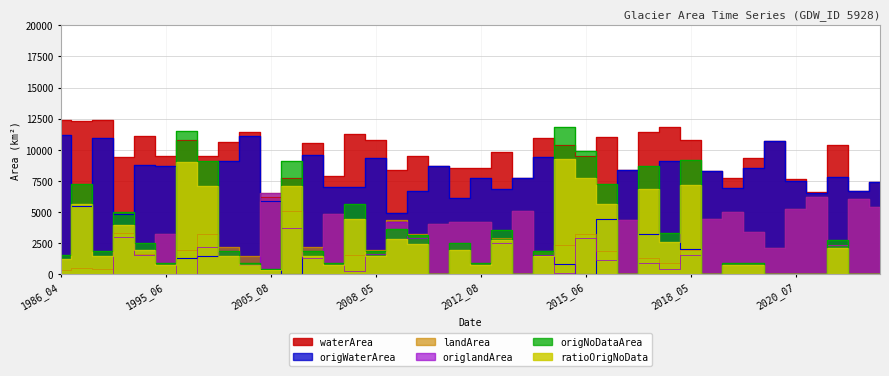

What is the value of the ratioOrigNoData point at the 15th from the left?

4380.0